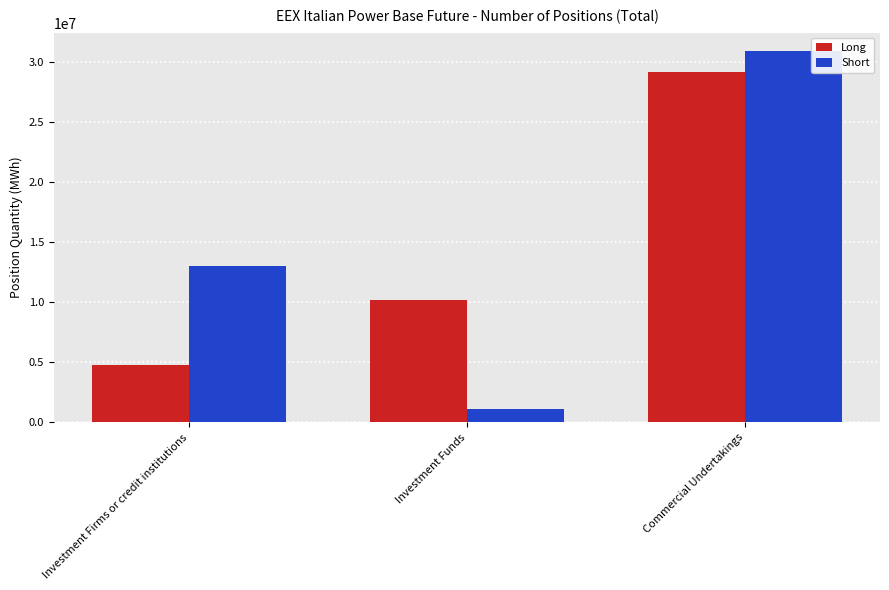

How many bars are there in each group?

2